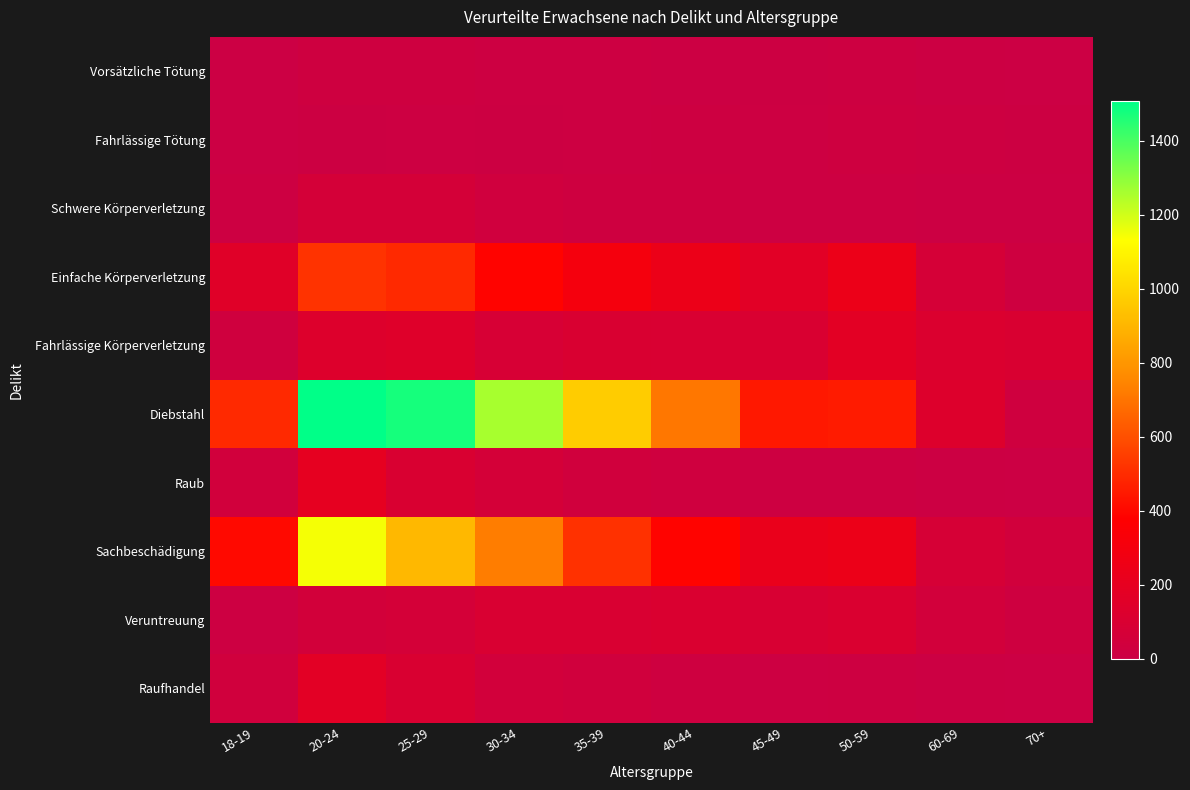

How many data points does each series have?

10